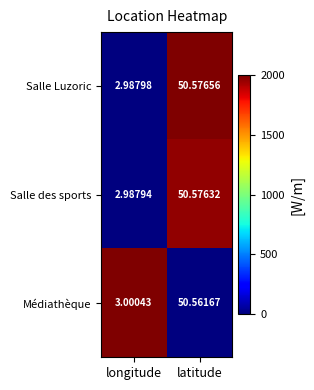

How many distinct data groups are displayed?

3